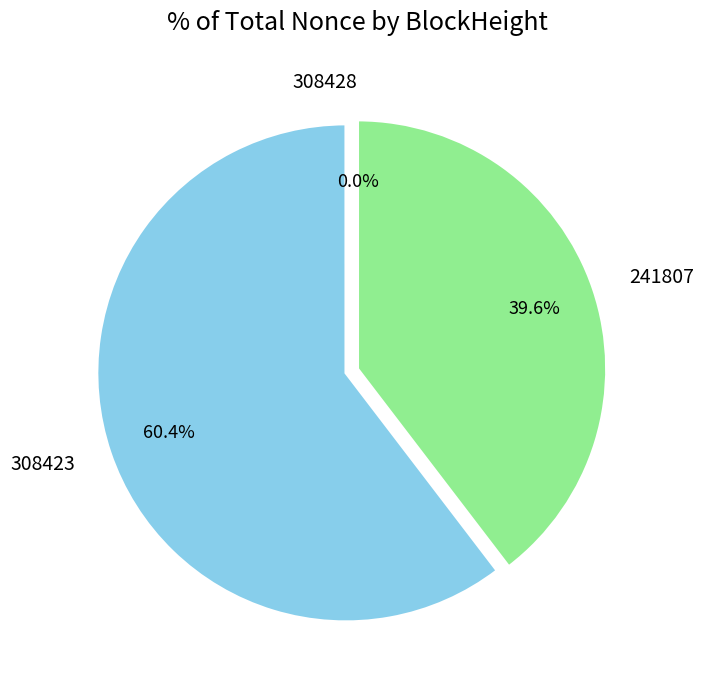

How much of the chart is everything except 308423?

39.6%